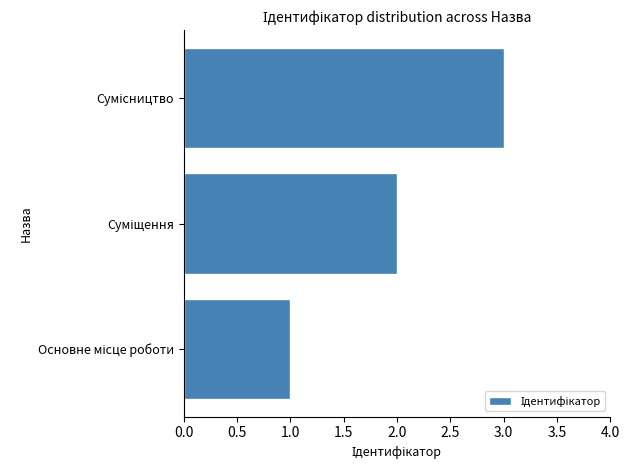

What is the sum of all values?

6